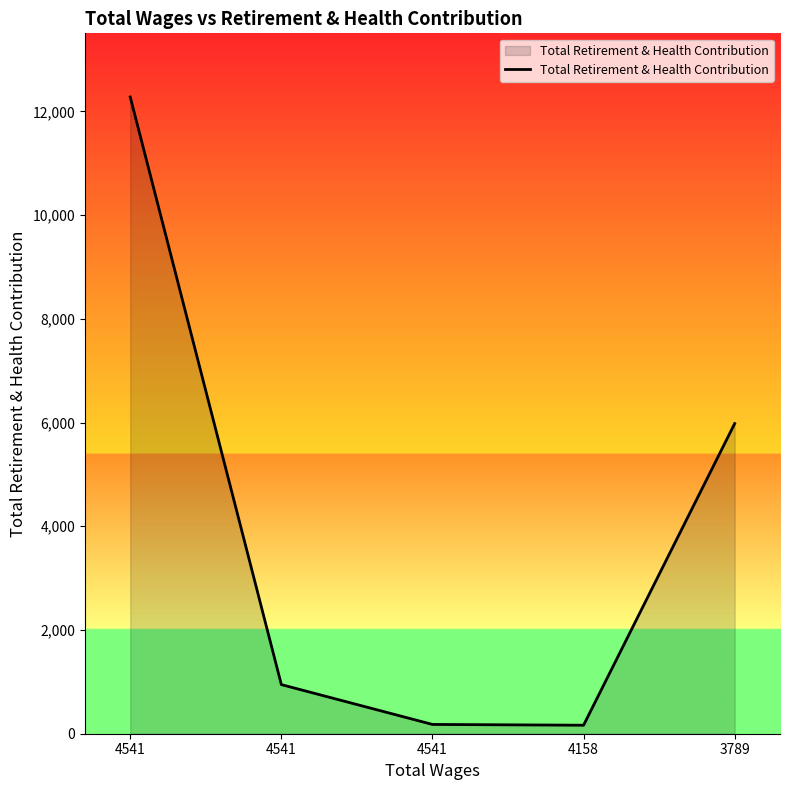

What is the difference between the values at 4541 and 3789?

5033